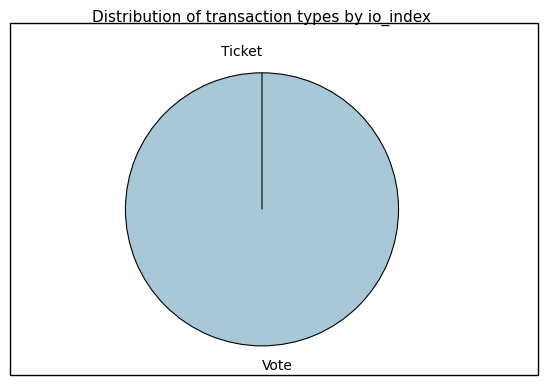

How much of the chart is everything except Ticket?

100.0%